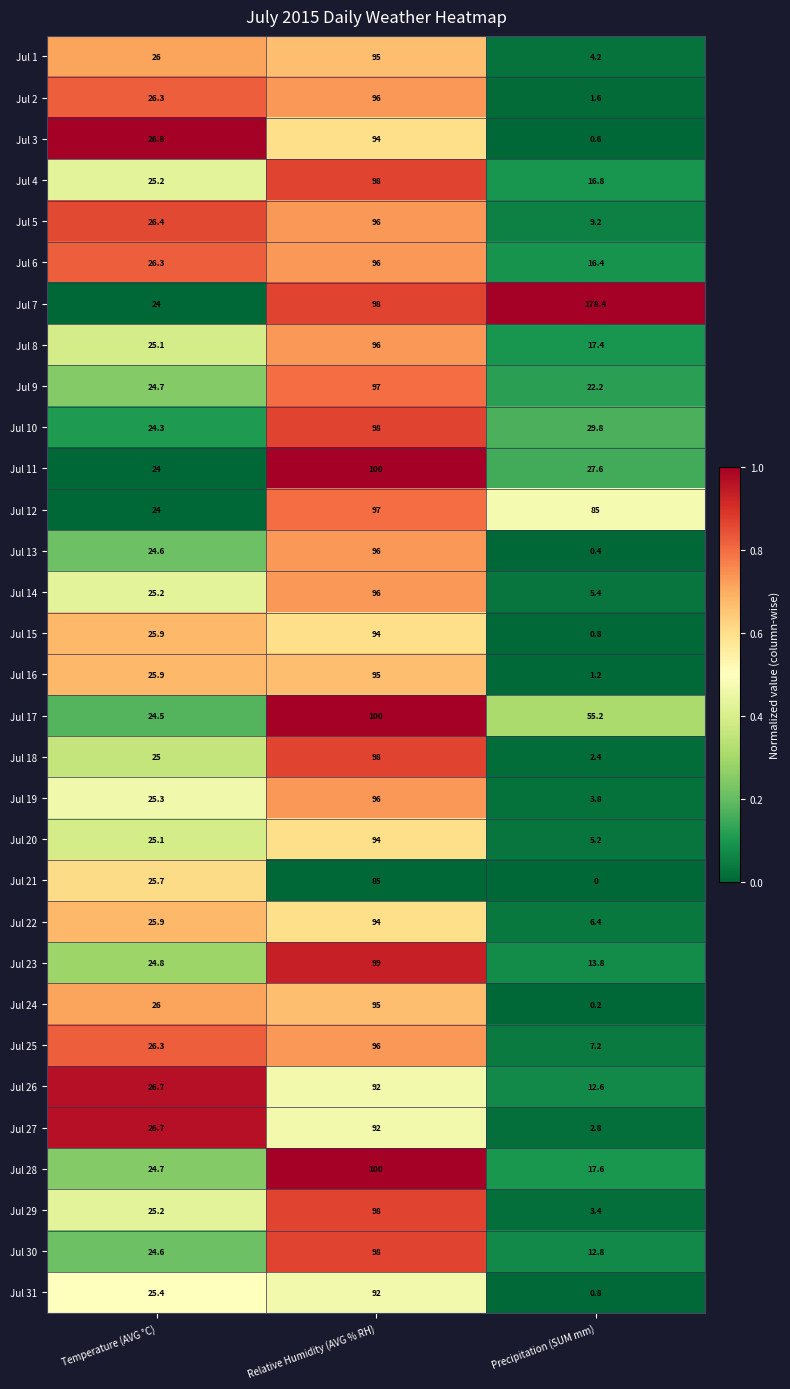

Count the number of data series in this chart.

31